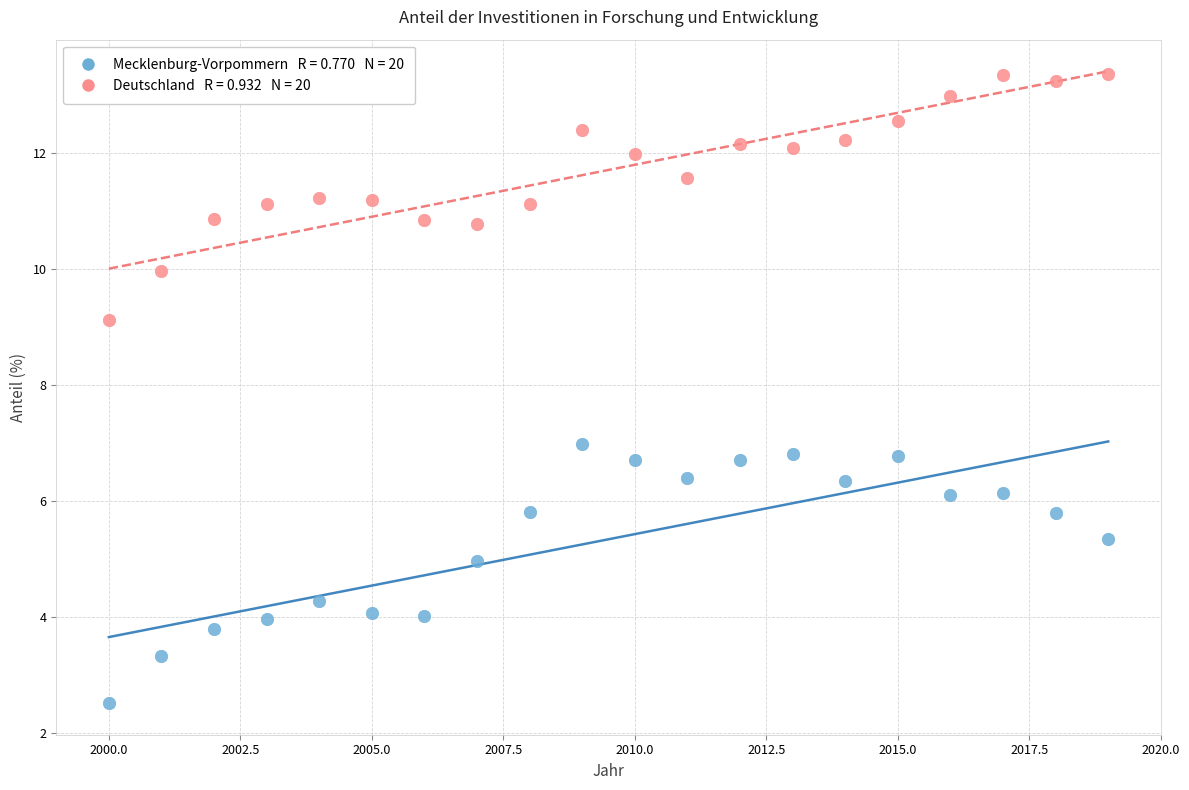

Across all data points, what is the range of X values (max minus min)?

19.0